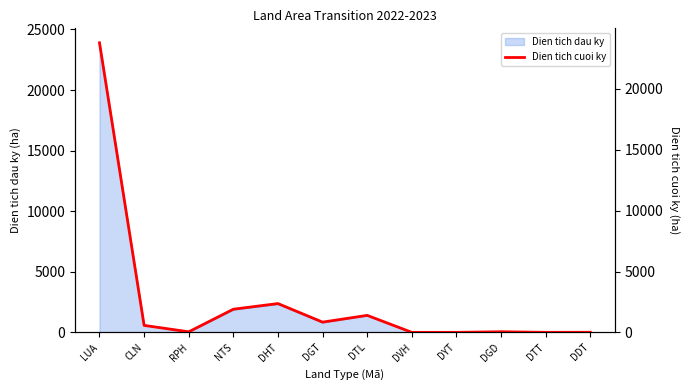

Read the value at DDT.

12.2